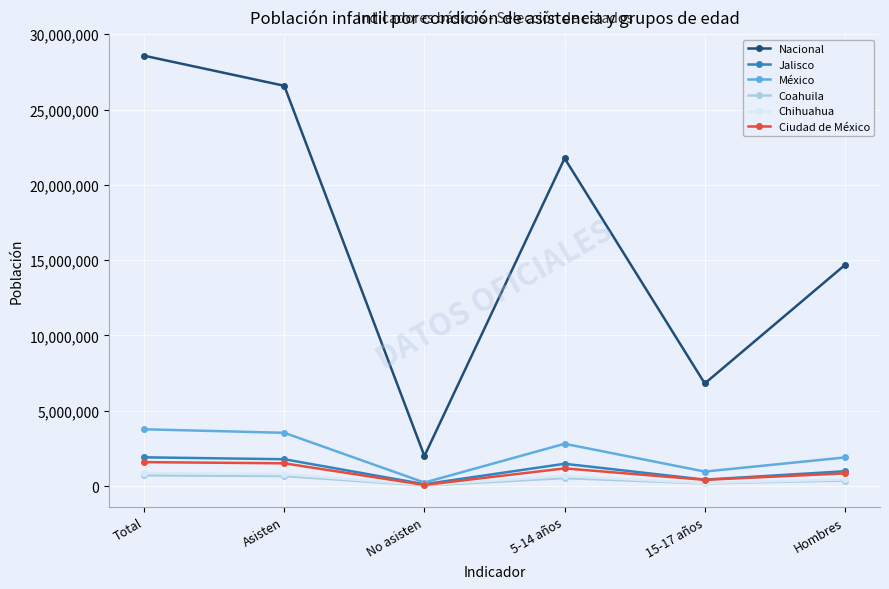

Count the number of categories in the chart.

6